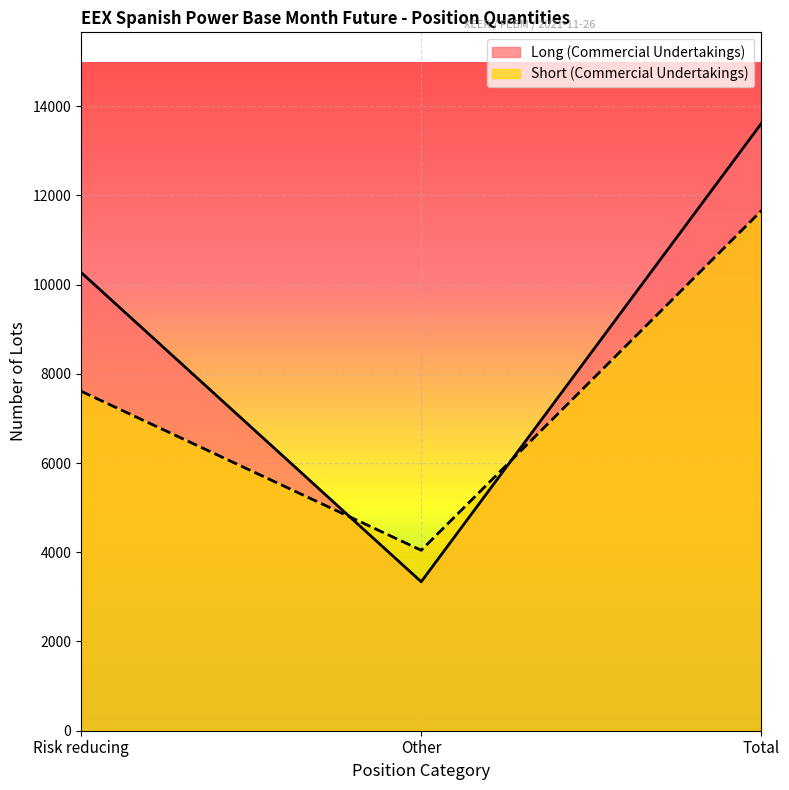

What is the average value of the Short (Commercial Undertakings) series?

7770.0